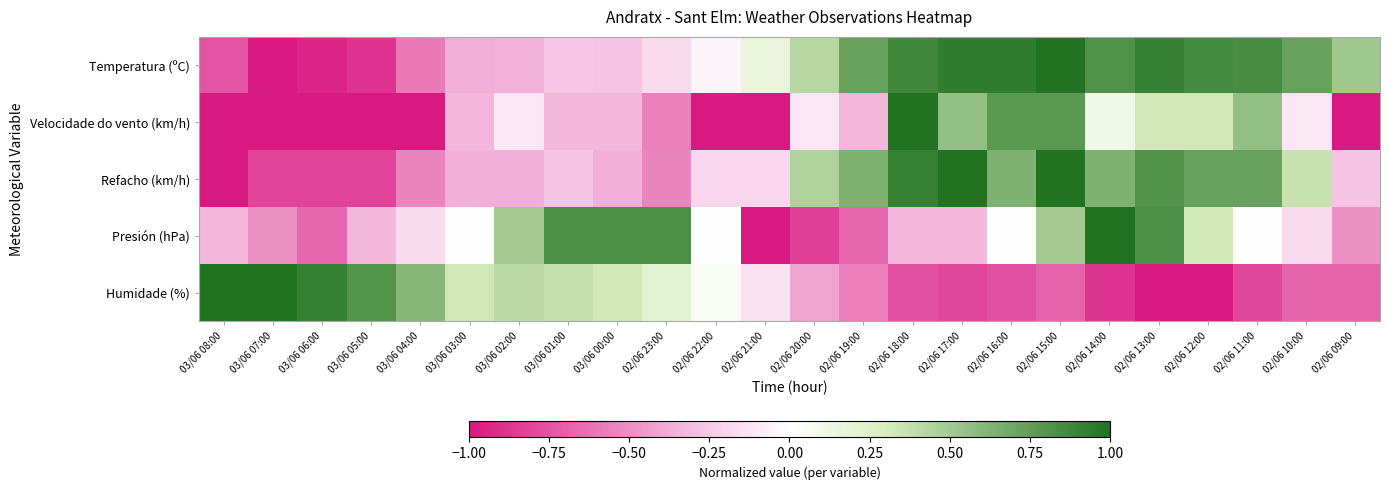

Reading left to right, what are all the values shown in this chart?

Temperatura (ºC): 03/06 08:00=-0.7	03/06 07:00=-1.0	03/06 06:00=-0.9	03/06 05:00=-0.9	03/06 04:00=-0.6	03/06 03:00=-0.4	03/06 02:00=-0.4	03/06 01:00=-0.3	03/06 00:00=-0.3	02/06 23:00=-0.2	02/06 22:00=-0.1	02/06 21:00=0.2	02/06 20:00=0.4	02/06 19:00=0.7	02/06 18:00=0.9	02/06 17:00=0.9	02/06 16:00=0.9	02/06 15:00=1.0	02/06 14:00=0.8	02/06 13:00=0.9	02/06 12:00=0.9	02/06 11:00=0.8	02/06 10:00=0.7	02/06 09:00=0.5
Velocidade do vento (km/h): 03/06 08:00=-1.0	03/06 07:00=-1.0	03/06 06:00=-1.0	03/06 05:00=-1.0	03/06 04:00=-1.0	03/06 03:00=-0.3	03/06 02:00=-0.1	03/06 01:00=-0.3	03/06 00:00=-0.3	02/06 23:00=-0.6	02/06 22:00=-1.0	02/06 21:00=-1.0	02/06 20:00=-0.1	02/06 19:00=-0.3	02/06 18:00=1.0	02/06 17:00=0.6	02/06 16:00=0.8	02/06 15:00=0.8	02/06 14:00=0.1	02/06 13:00=0.3	02/06 12:00=0.3	02/06 11:00=0.6	02/06 10:00=-0.1	02/06 09:00=-1.0
Refacho (km/h): 03/06 08:00=-1.0	03/06 07:00=-0.8	03/06 06:00=-0.8	03/06 05:00=-0.8	03/06 04:00=-0.5	03/06 03:00=-0.4	03/06 02:00=-0.4	03/06 01:00=-0.3	03/06 00:00=-0.4	02/06 23:00=-0.5	02/06 22:00=-0.2	02/06 21:00=-0.2	02/06 20:00=0.5	02/06 19:00=0.6	02/06 18:00=0.9	02/06 17:00=1.0	02/06 16:00=0.6	02/06 15:00=1.0	02/06 14:00=0.6	02/06 13:00=0.8	02/06 12:00=0.7	02/06 11:00=0.7	02/06 10:00=0.4	02/06 09:00=-0.3
Presión (hPa): 03/06 08:00=-0.3	03/06 07:00=-0.5	03/06 06:00=-0.7	03/06 05:00=-0.3	03/06 04:00=-0.2	03/06 03:00=0.0	03/06 02:00=0.5	03/06 01:00=0.8	03/06 00:00=0.8	02/06 23:00=0.8	02/06 22:00=0.0	02/06 21:00=-1.0	02/06 20:00=-0.8	02/06 19:00=-0.7	02/06 18:00=-0.3	02/06 17:00=-0.3	02/06 16:00=0.0	02/06 15:00=0.5	02/06 14:00=1.0	02/06 13:00=0.8	02/06 12:00=0.3	02/06 11:00=0.0	02/06 10:00=-0.2	02/06 09:00=-0.5
Humidade (%): 03/06 08:00=1.0	03/06 07:00=1.0	03/06 06:00=0.9	03/06 05:00=0.8	03/06 04:00=0.6	03/06 03:00=0.3	03/06 02:00=0.4	03/06 01:00=0.4	03/06 00:00=0.3	02/06 23:00=0.2	02/06 22:00=0.1	02/06 21:00=-0.1	02/06 20:00=-0.4	02/06 19:00=-0.6	02/06 18:00=-0.8	02/06 17:00=-0.8	02/06 16:00=-0.8	02/06 15:00=-0.7	02/06 14:00=-0.9	02/06 13:00=-1.0	02/06 12:00=-1.0	02/06 11:00=-0.8	02/06 10:00=-0.7	02/06 09:00=-0.7